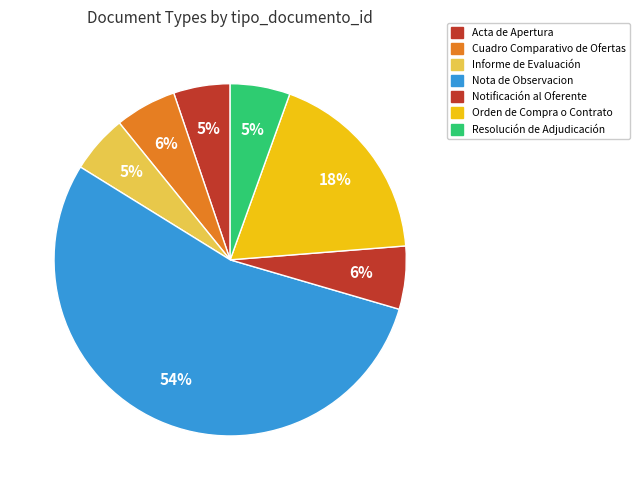

How many segments does this pie chart have?

7